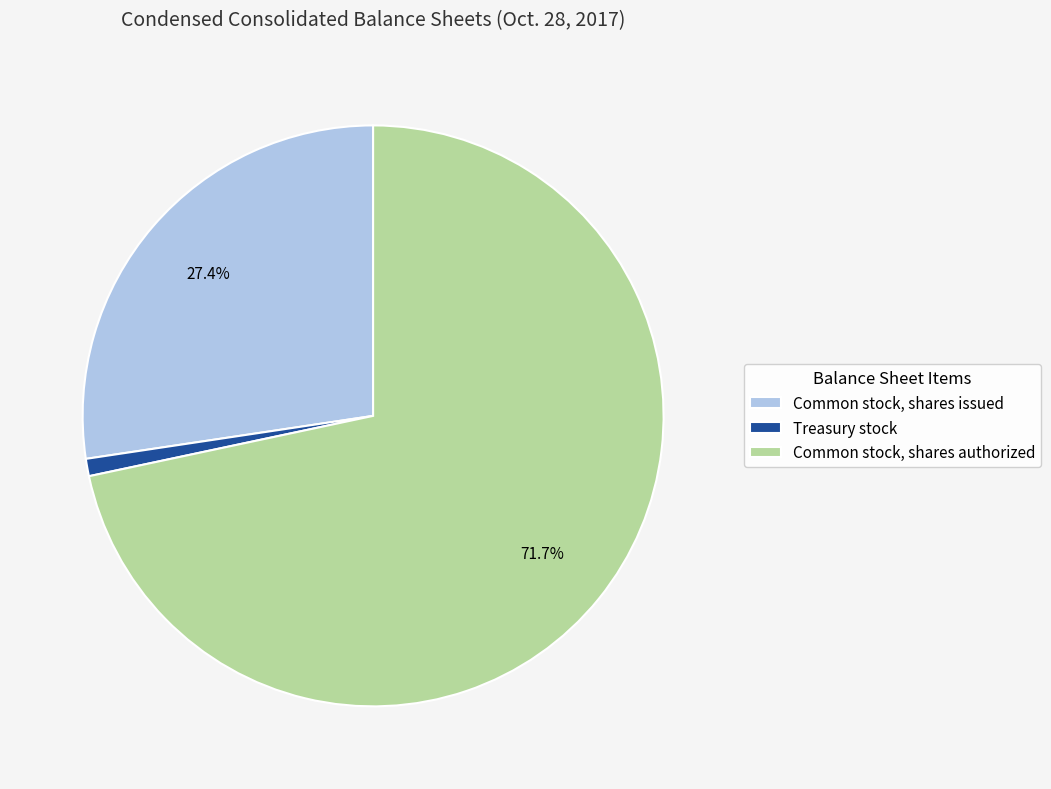

How many slices are in this pie chart?

3